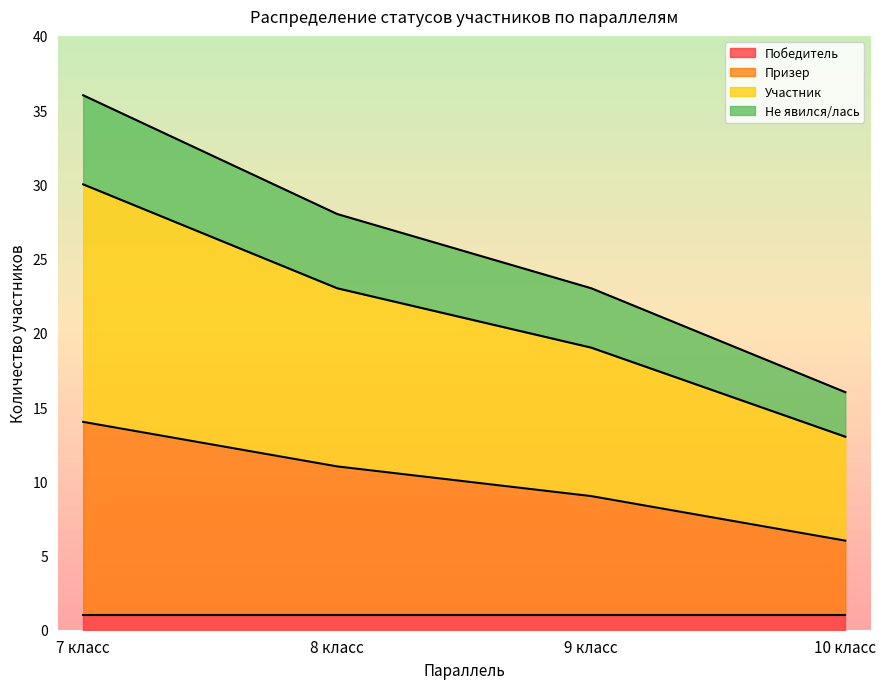

Where does the Участник series first go above 23?

7 класс